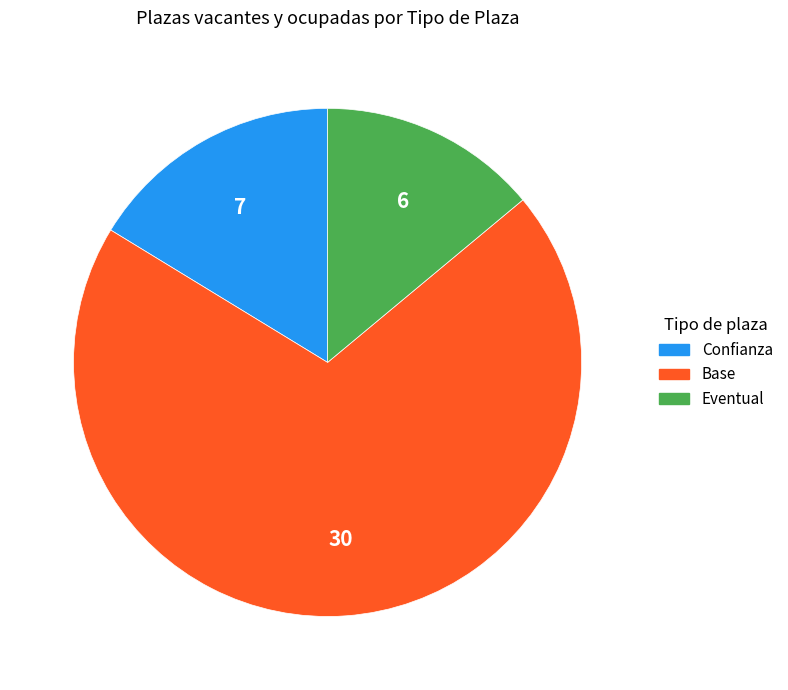

Is there any slice that represents more than half of the pie?

Yes